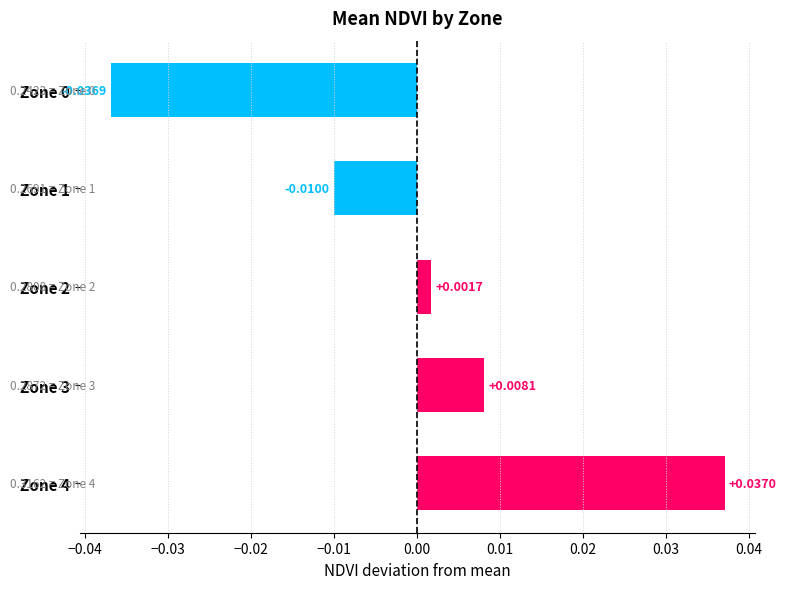

Between Zone 0 and Zone 3, which is larger?

Zone 3